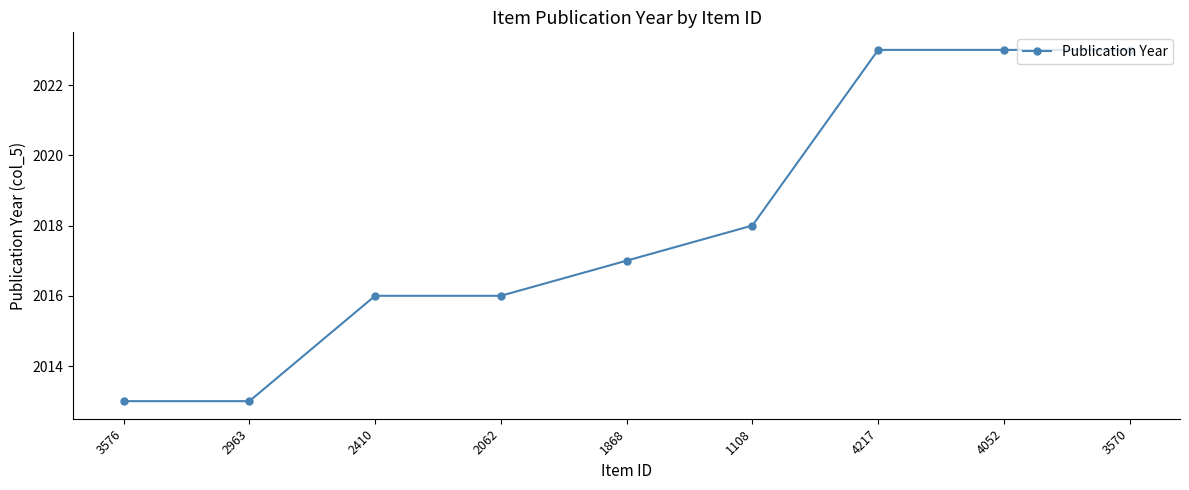

What is the label of the 6th point from the right?

2062